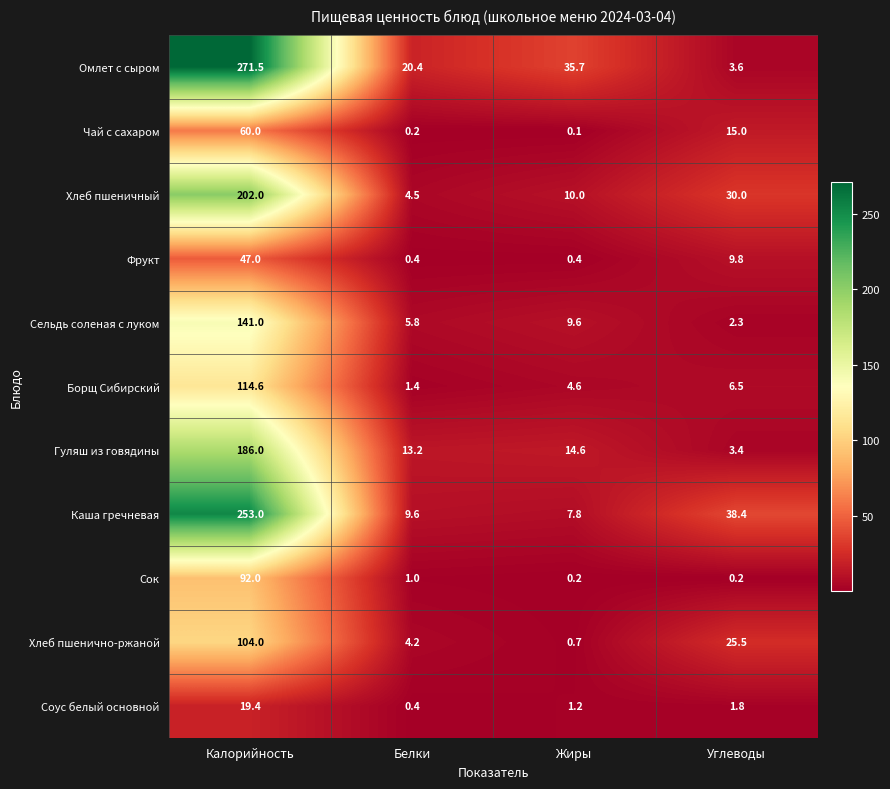

At which label is Гуляш из говядины closest to 94?

Жиры